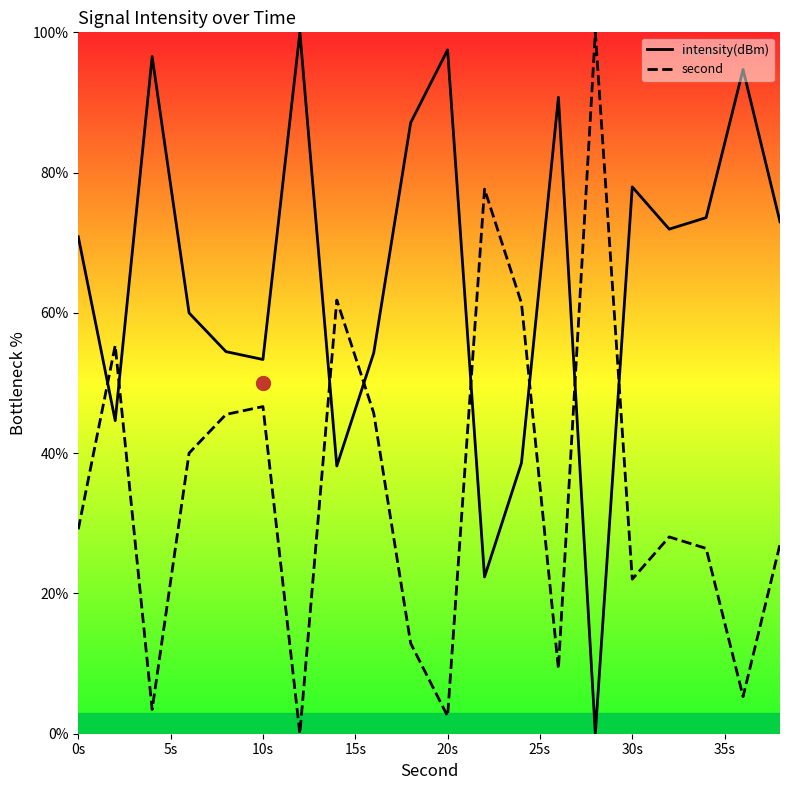

Is this an area chart (filled region under the line)?

No